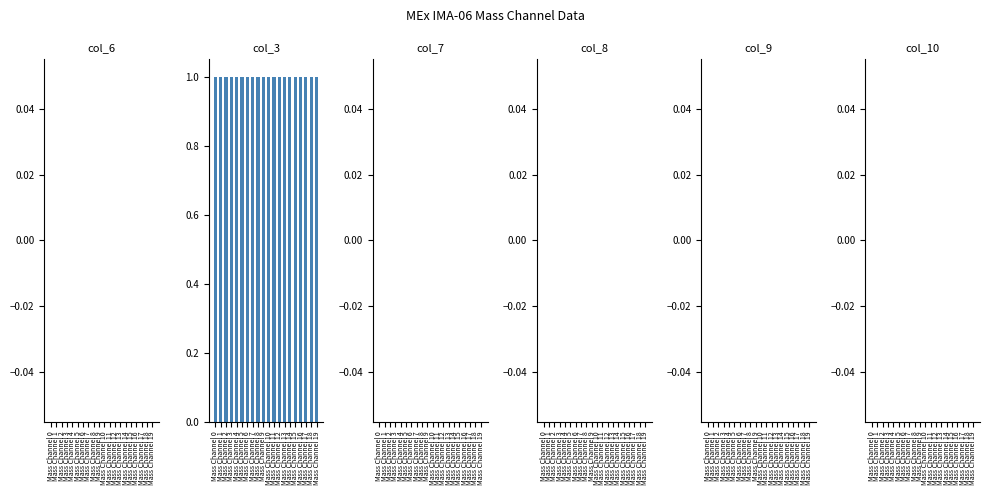

Reading left to right, extract all data points from this chart.

col_6: Mass Channel 0=0	Mass Channel 1=0	Mass Channel 2=0	Mass Channel 3=0	Mass Channel 4=0	Mass Channel 5=0	Mass Channel 6=0	Mass Channel 7=0	Mass Channel 8=0	Mass Channel 9=0	Mass Channel 10=0	Mass Channel 11=0	Mass Channel 12=0	Mass Channel 13=0	Mass Channel 14=0	Mass Channel 15=0	Mass Channel 16=0	Mass Channel 17=0	Mass Channel 18=0	Mass Channel 19=0
col_3: Mass Channel 0=1	Mass Channel 1=1	Mass Channel 2=1	Mass Channel 3=1	Mass Channel 4=1	Mass Channel 5=1	Mass Channel 6=1	Mass Channel 7=1	Mass Channel 8=1	Mass Channel 9=1	Mass Channel 10=1	Mass Channel 11=1	Mass Channel 12=1	Mass Channel 13=1	Mass Channel 14=1	Mass Channel 15=1	Mass Channel 16=1	Mass Channel 17=1	Mass Channel 18=1	Mass Channel 19=1
col_7: Mass Channel 0=0	Mass Channel 1=0	Mass Channel 2=0	Mass Channel 3=0	Mass Channel 4=0	Mass Channel 5=0	Mass Channel 6=0	Mass Channel 7=0	Mass Channel 8=0	Mass Channel 9=0	Mass Channel 10=0	Mass Channel 11=0	Mass Channel 12=0	Mass Channel 13=0	Mass Channel 14=0	Mass Channel 15=0	Mass Channel 16=0	Mass Channel 17=0	Mass Channel 18=0	Mass Channel 19=0
col_8: Mass Channel 0=0	Mass Channel 1=0	Mass Channel 2=0	Mass Channel 3=0	Mass Channel 4=0	Mass Channel 5=0	Mass Channel 6=0	Mass Channel 7=0	Mass Channel 8=0	Mass Channel 9=0	Mass Channel 10=0	Mass Channel 11=0	Mass Channel 12=0	Mass Channel 13=0	Mass Channel 14=0	Mass Channel 15=0	Mass Channel 16=0	Mass Channel 17=0	Mass Channel 18=0	Mass Channel 19=0
col_9: Mass Channel 0=0	Mass Channel 1=0	Mass Channel 2=0	Mass Channel 3=0	Mass Channel 4=0	Mass Channel 5=0	Mass Channel 6=0	Mass Channel 7=0	Mass Channel 8=0	Mass Channel 9=0	Mass Channel 10=0	Mass Channel 11=0	Mass Channel 12=0	Mass Channel 13=0	Mass Channel 14=0	Mass Channel 15=0	Mass Channel 16=0	Mass Channel 17=0	Mass Channel 18=0	Mass Channel 19=0
col_10: Mass Channel 0=0	Mass Channel 1=0	Mass Channel 2=0	Mass Channel 3=0	Mass Channel 4=0	Mass Channel 5=0	Mass Channel 6=0	Mass Channel 7=0	Mass Channel 8=0	Mass Channel 9=0	Mass Channel 10=0	Mass Channel 11=0	Mass Channel 12=0	Mass Channel 13=0	Mass Channel 14=0	Mass Channel 15=0	Mass Channel 16=0	Mass Channel 17=0	Mass Channel 18=0	Mass Channel 19=0